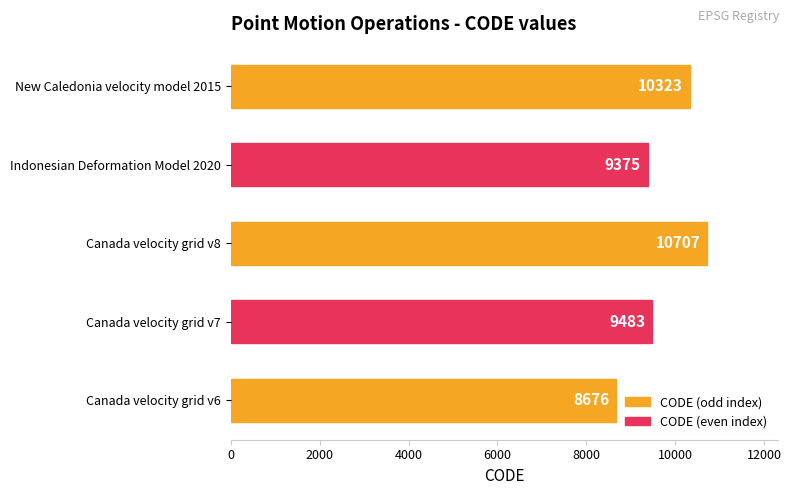

Count the number of categories in the chart.

5